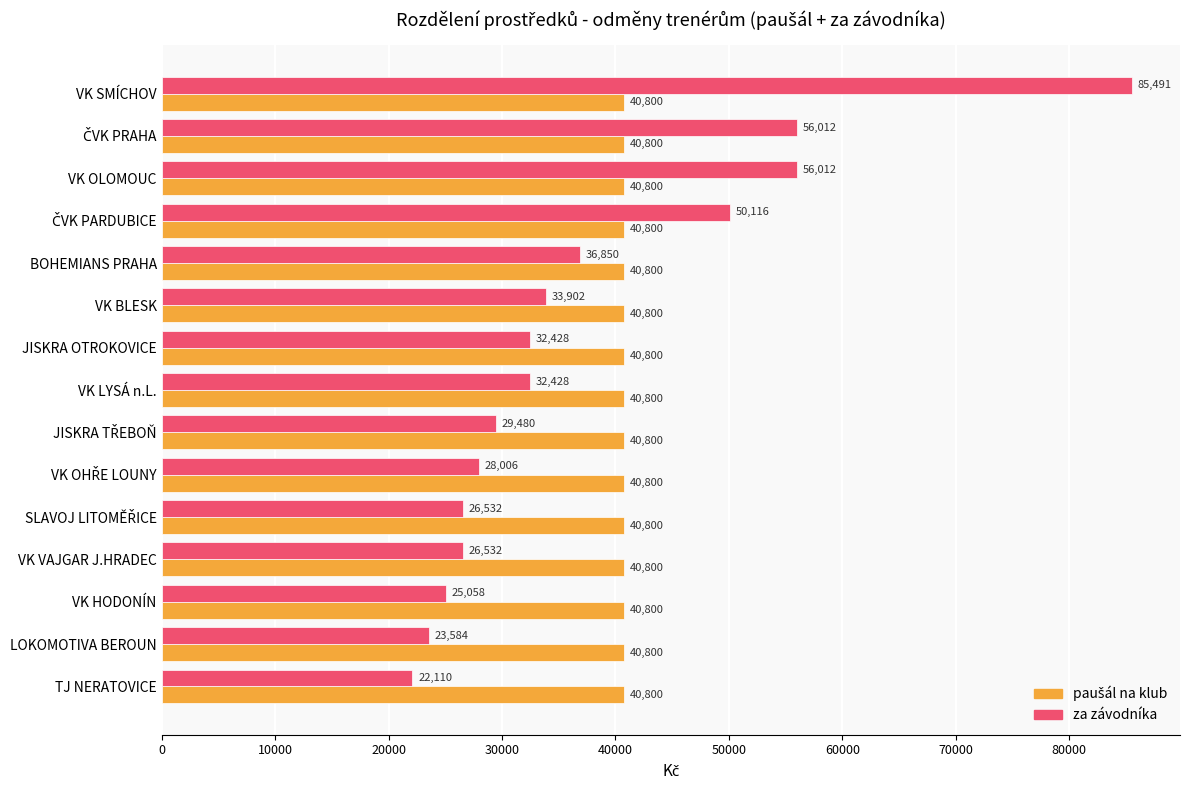

At which label does za závodníka reach its minimum?

TJ NERATOVICE